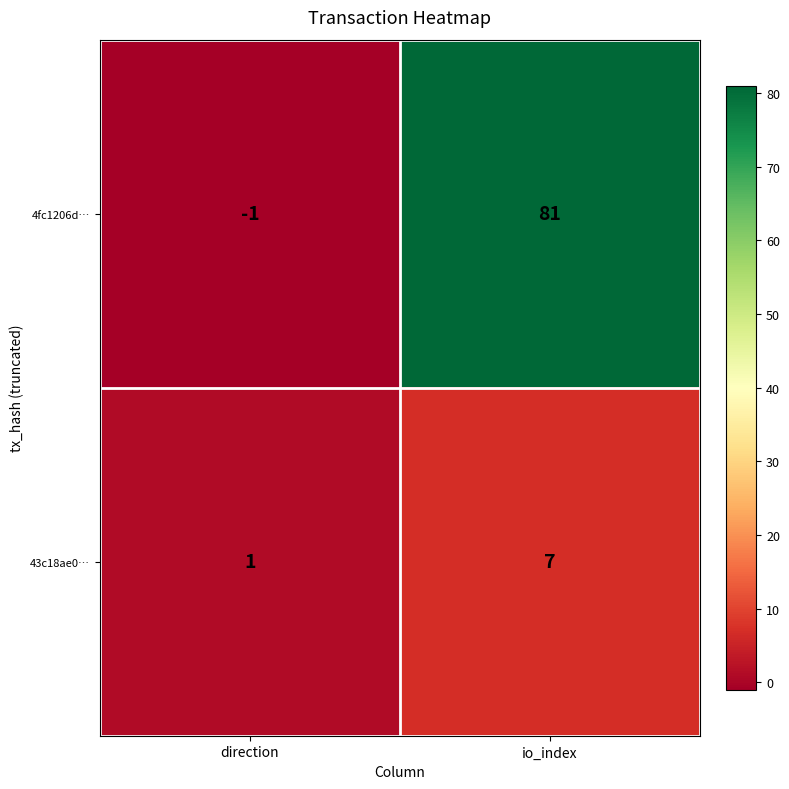

Reading left to right, list all the values displayed in this chart.

4fc1206d…: -1	81
43c18ae0…: 1	7